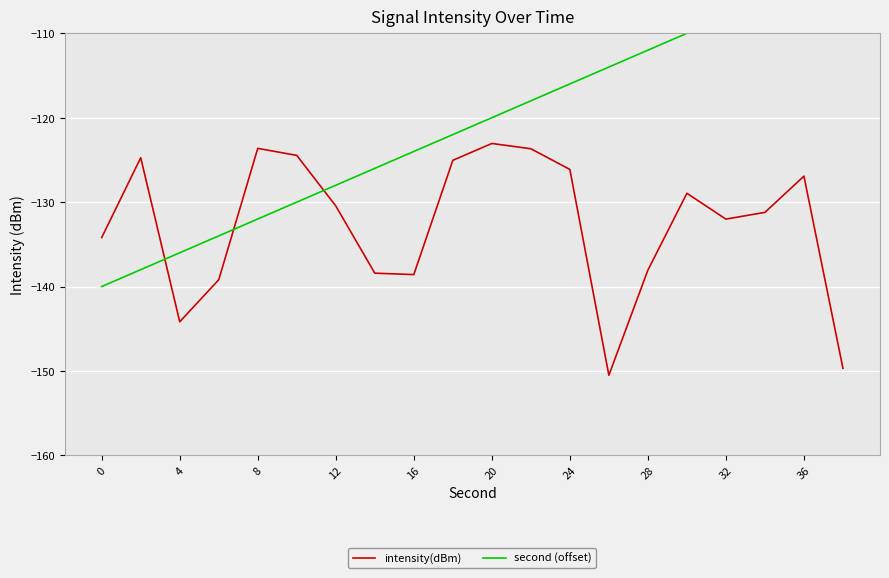

The value of intensity(dBm) at 0 is -134.2. True or false?

True